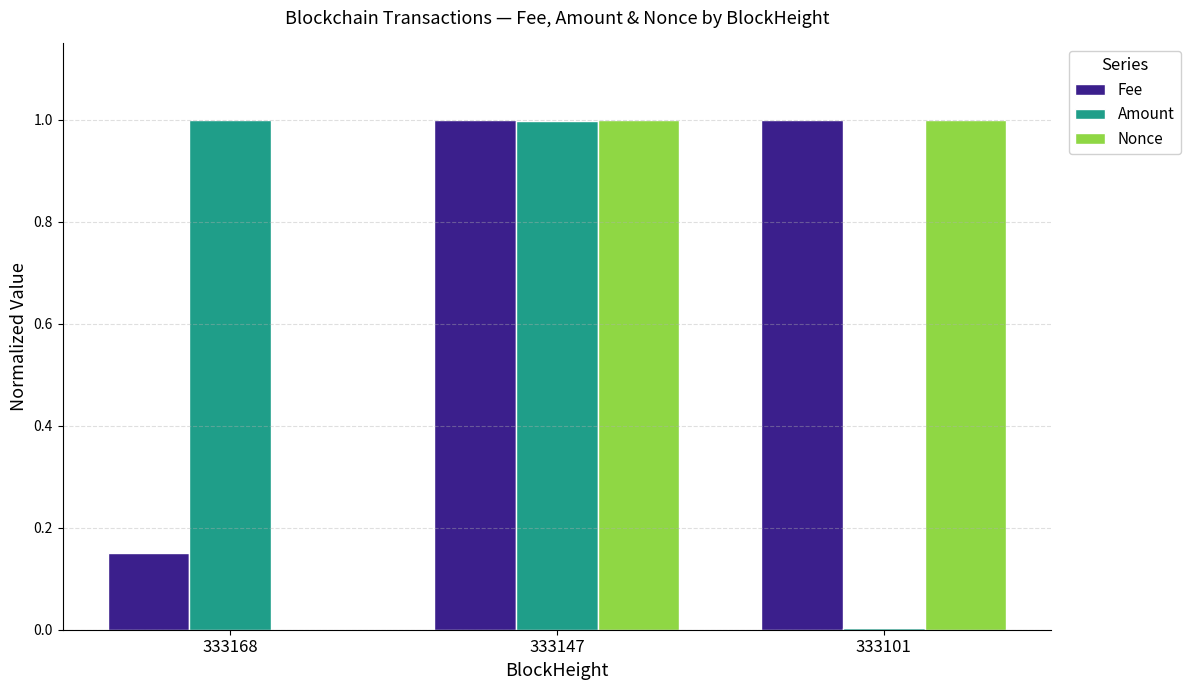

The Fee series shows 1.0 at 333147. True or false?

True